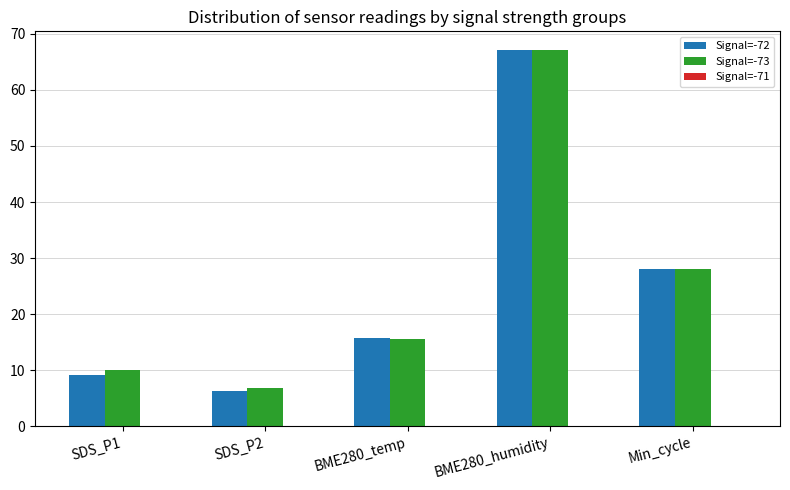

Are the bars horizontal?

No